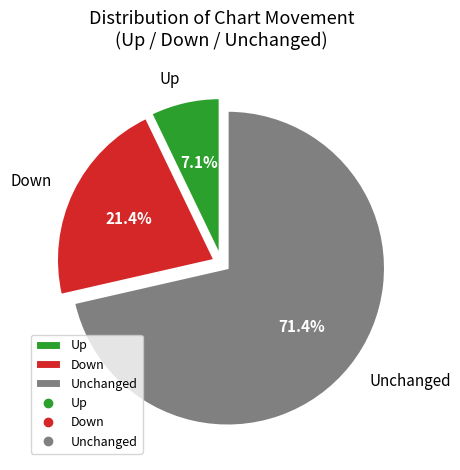

What is the largest slice in the pie chart?

Unchanged